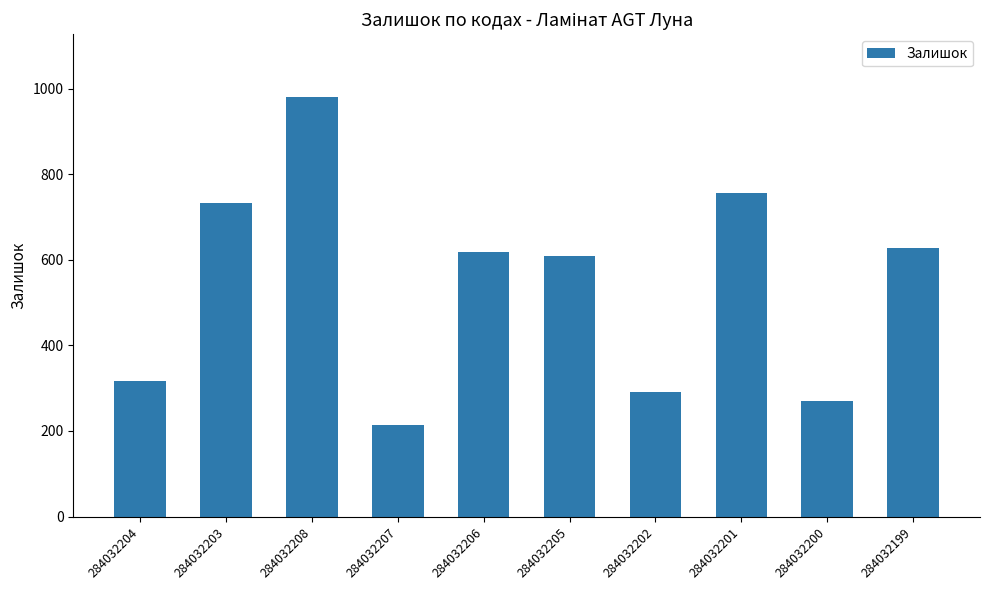

Between 284032201 and 284032199, which is larger?

284032201